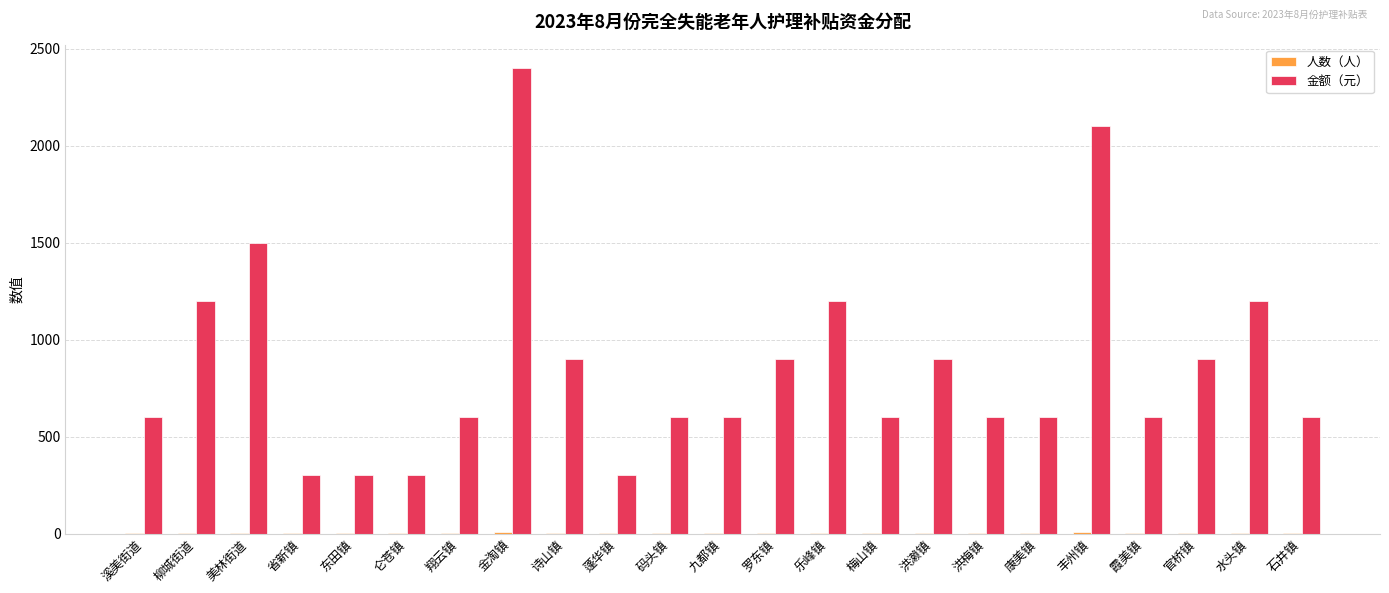

At which category is the sum across all series the highest?

金淘镇